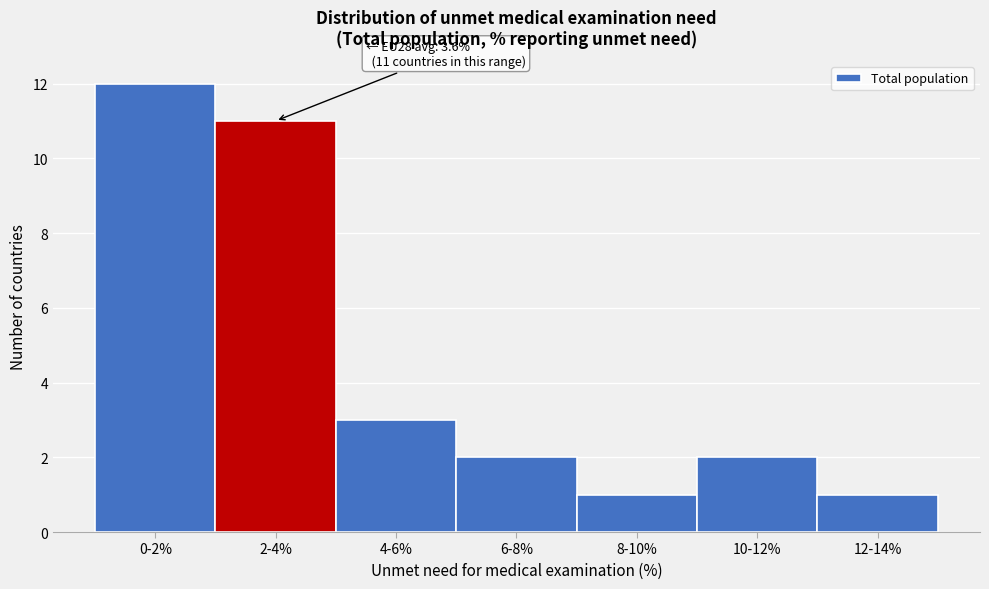

Reading left to right, list all the values displayed in this chart.

12	11	3	2	1	2	1